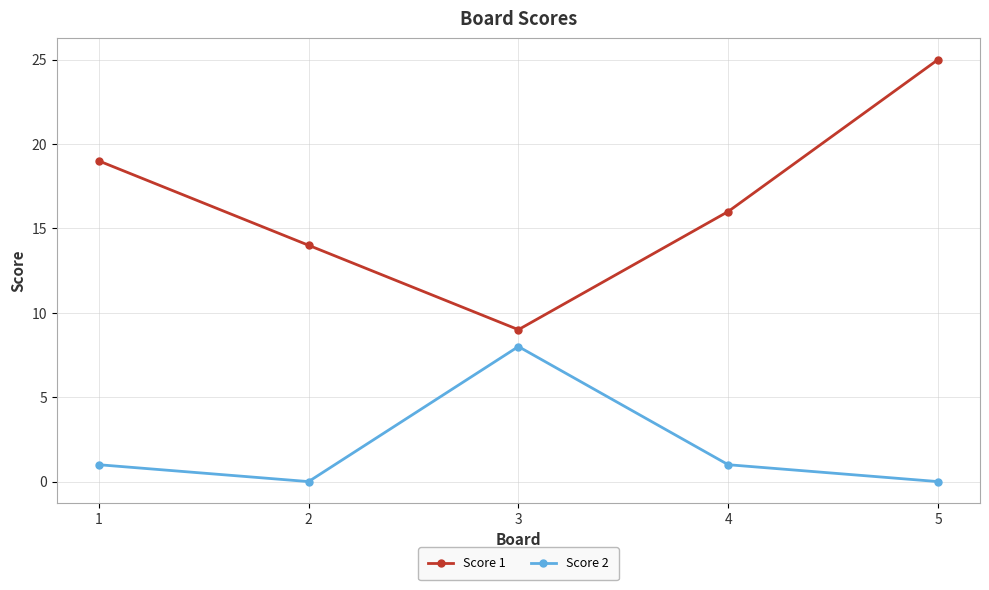

What is the sum of all Score 2 values?

10